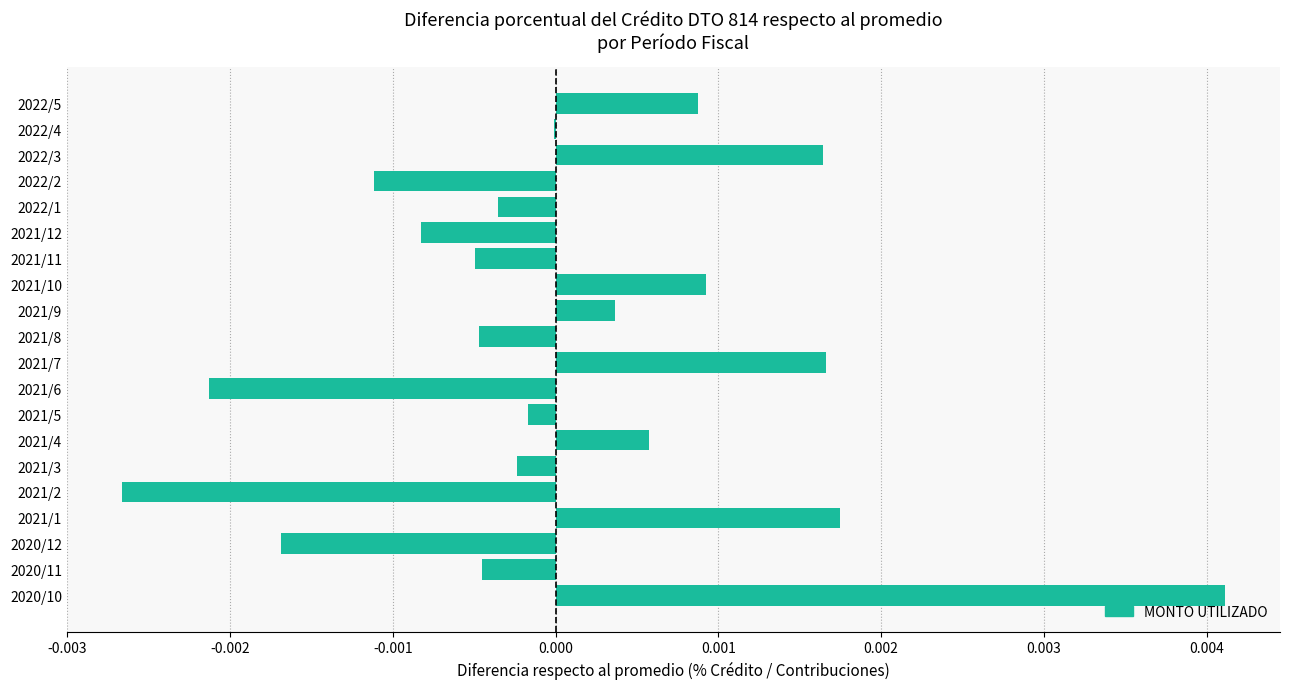

The value at 2021/6 is -0.0. True or false?

True